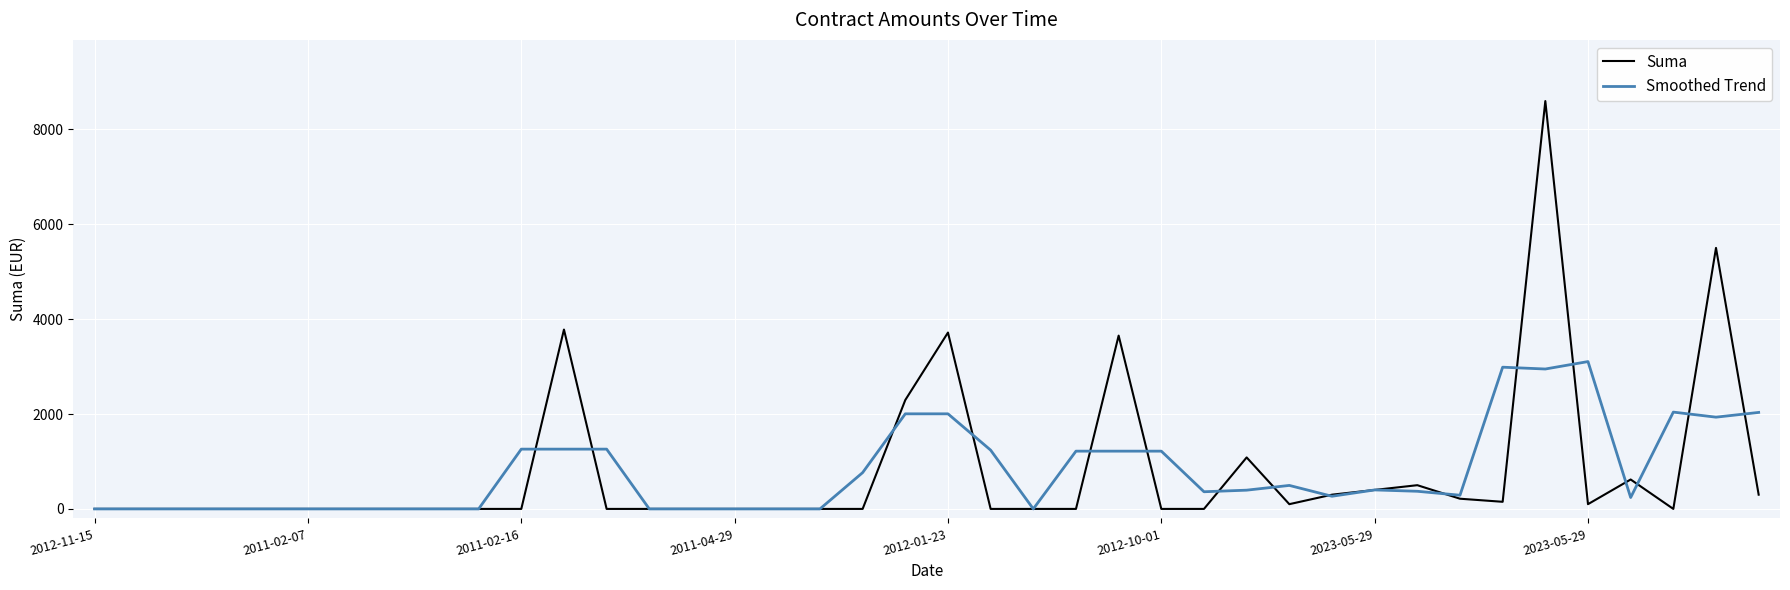

What is the maximum value for Suma?

8594.4